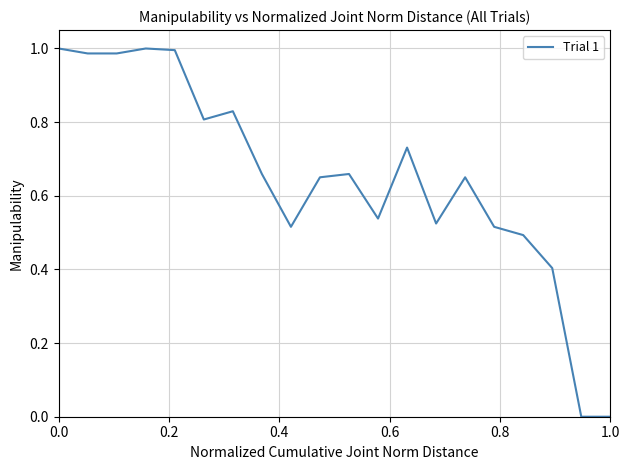

Is this an area chart (filled region under the line)?

No